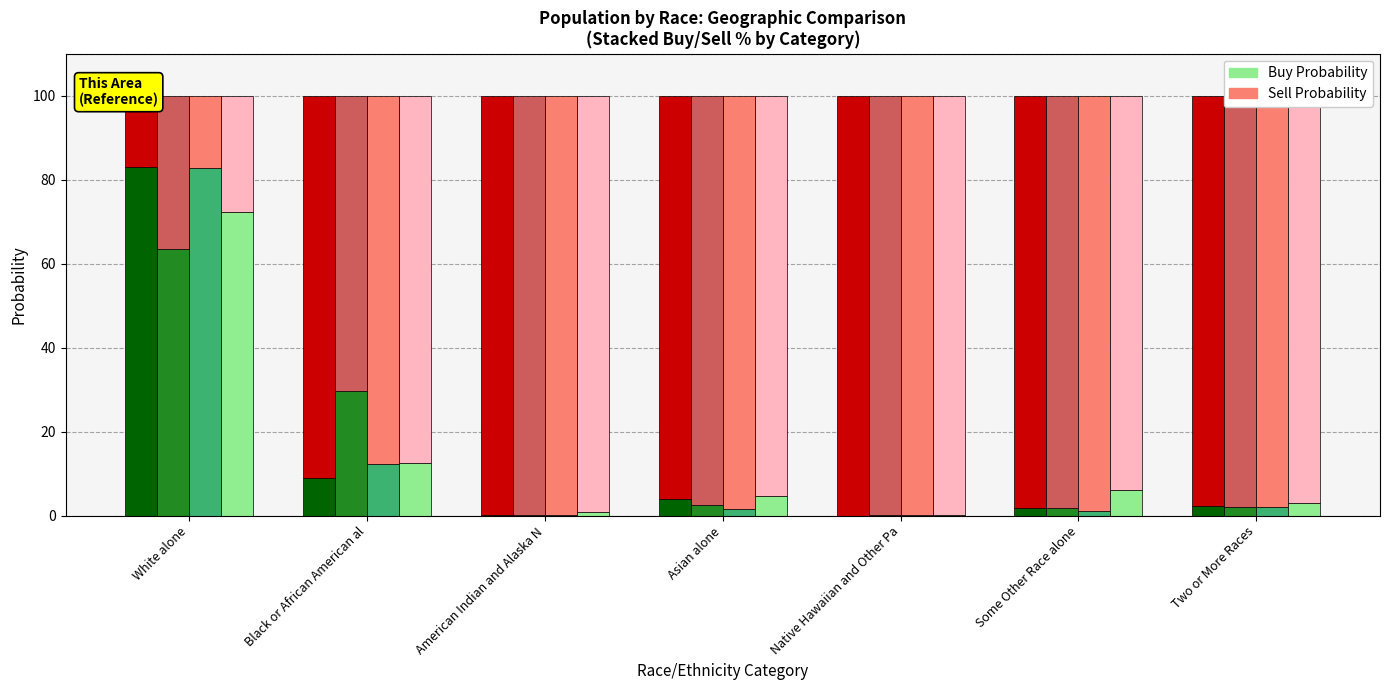

Rank the categories by National value from highest to lowest.

White alone, Black or African American al, Some Other Race alone, Asian alone, Two or More Races, American Indian and Alaska N, Native Hawaiian and Other Pa